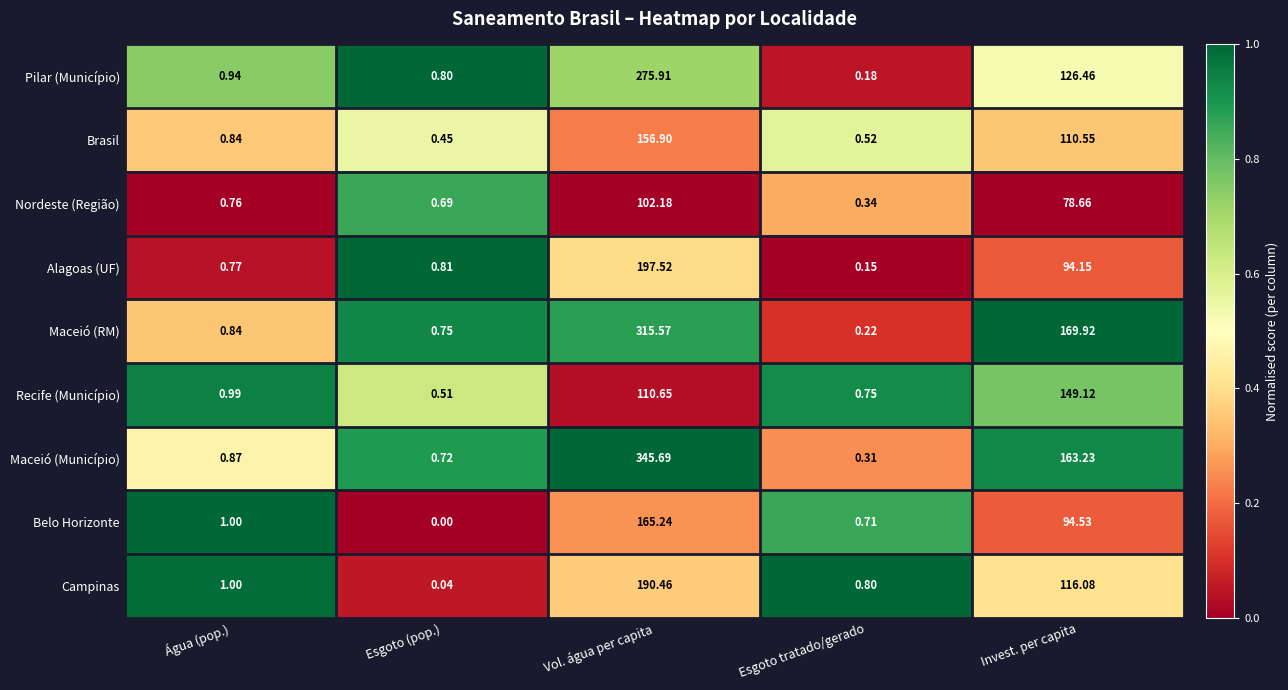

At which category does the chart reach its peak across all series?

Vol. água per capita